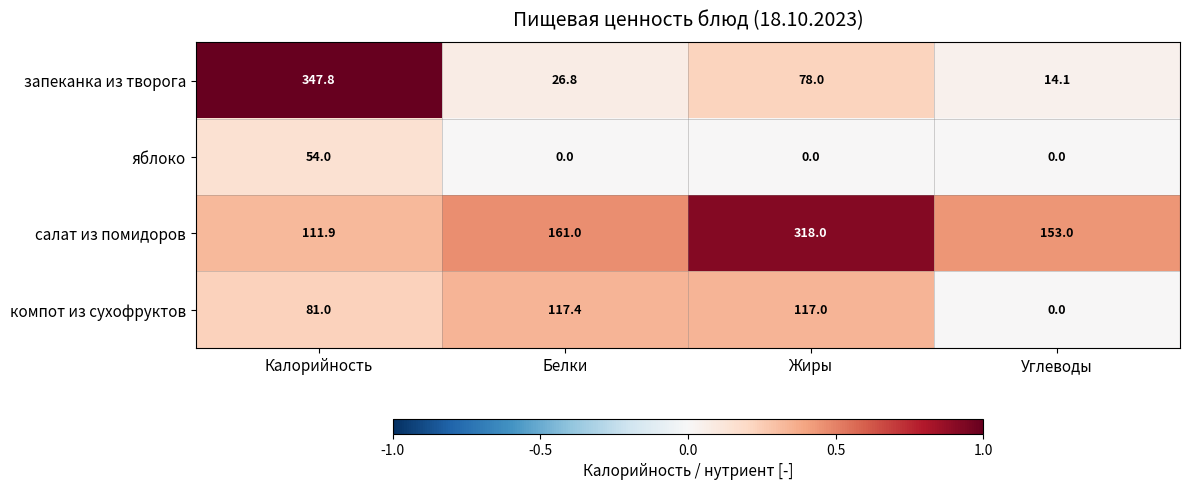

Reading right to left, list all the values displayed in this chart.

запеканка из творога: 14.1	78.0	26.8	347.8
яблоко: 0.0	0.0	0.0	54.0
салат из помидоров: 153.0	318.0	161.0	111.9
компот из сухофруктов: 0.0	117.0	117.4	81.0